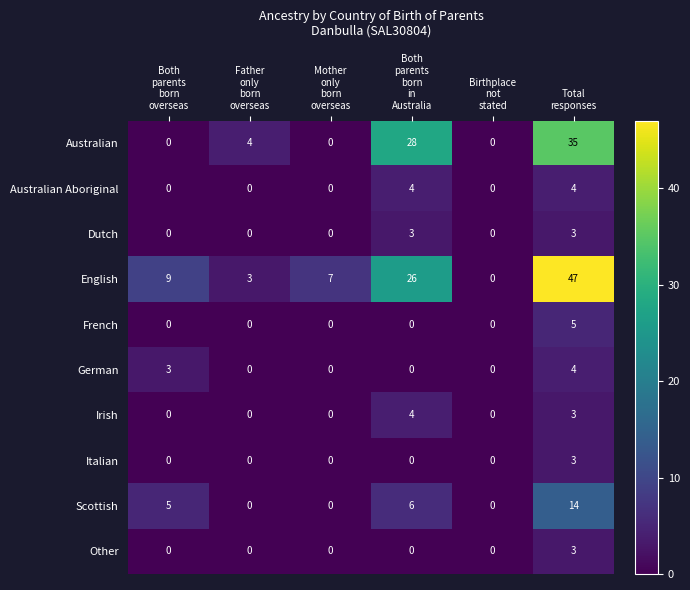

Count the number of data series in this chart.

10